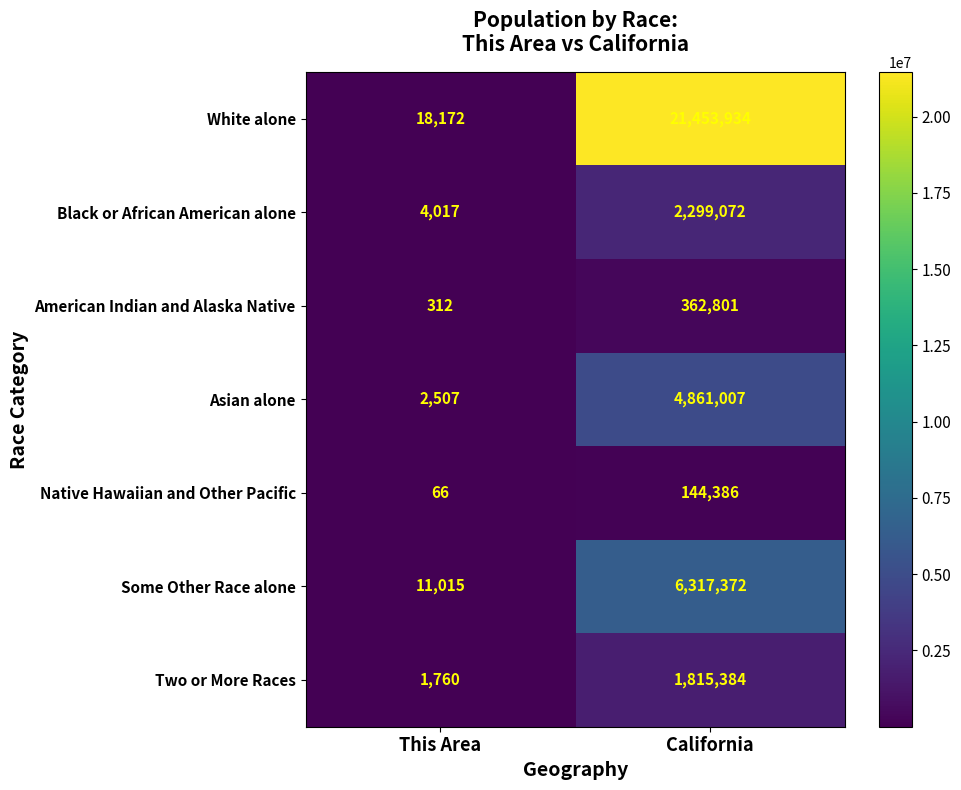

Reading right to left, list all the values displayed in this chart.

White alone: California=21453934	This Area=18172
Black or African American alone: California=2299072	This Area=4017
American Indian and Alaska Native: California=362801	This Area=312
Asian alone: California=4861007	This Area=2507
Native Hawaiian and Other Pacific: California=144386	This Area=66
Some Other Race alone: California=6317372	This Area=11015
Two or More Races: California=1815384	This Area=1760